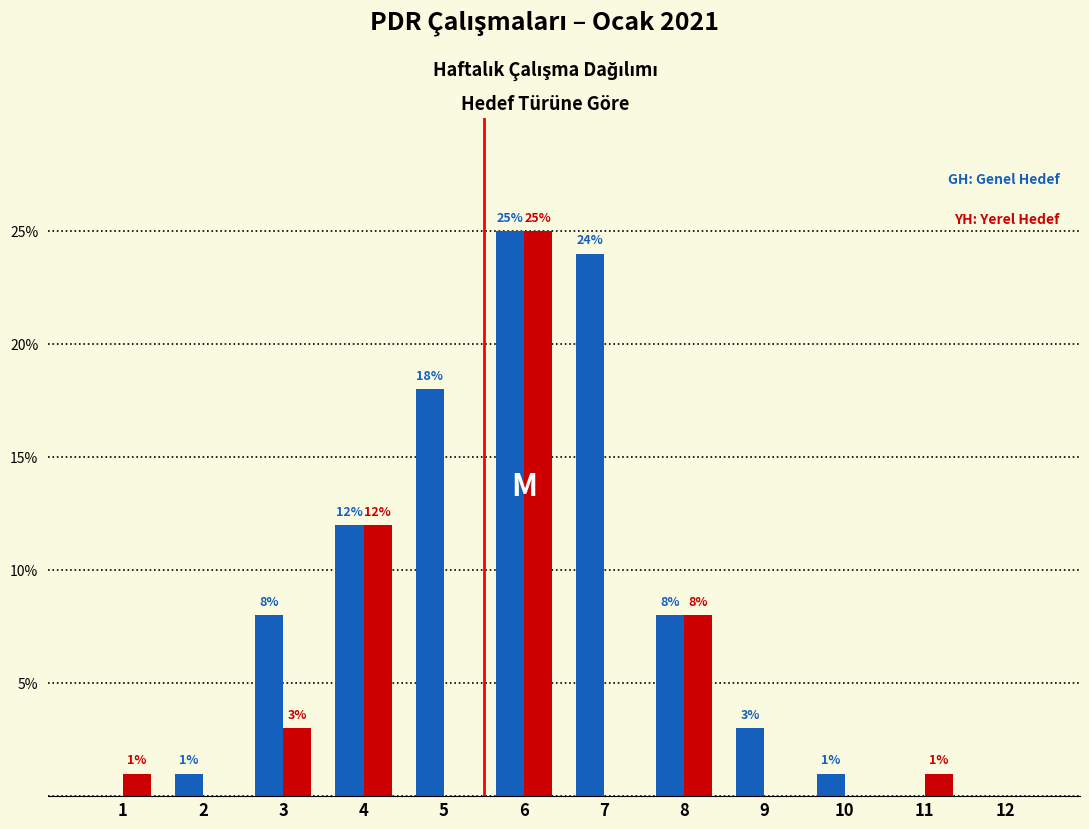

Reading right to left, list all the values displayed in this chart.

Genel Hedef: 12=0	11=0	10=1	9=3	8=8	7=24	6=25	5=18	4=12	3=8	2=1	1=0
Yerel Hedef: 12=0	11=1	10=0	9=0	8=8	7=0	6=25	5=0	4=12	3=3	2=0	1=1